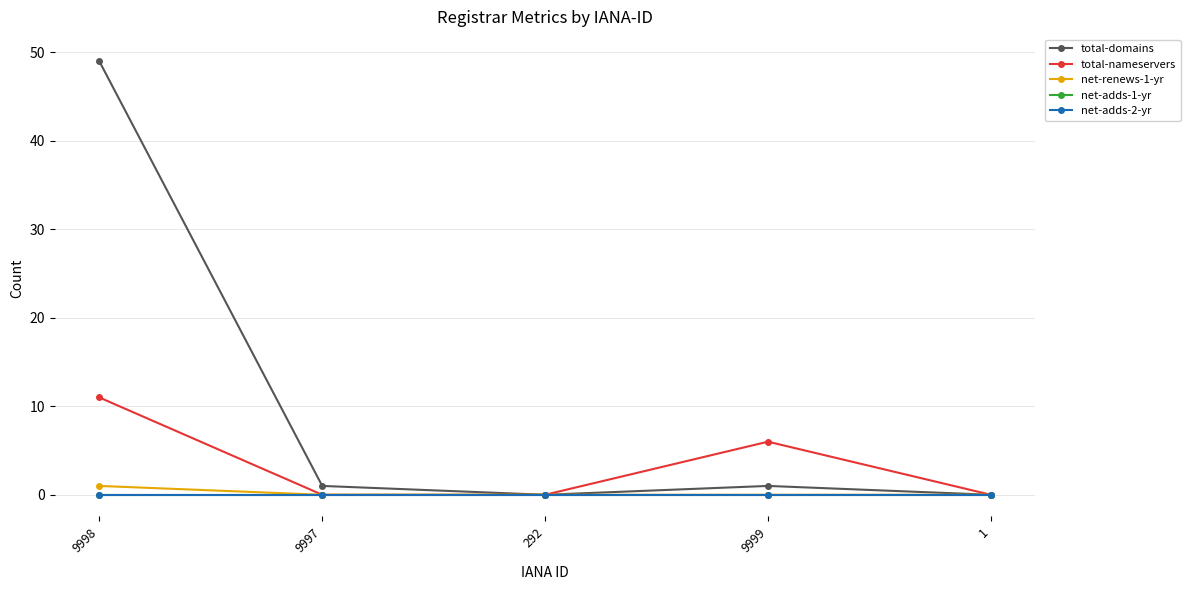

What position from the right is 292?

3